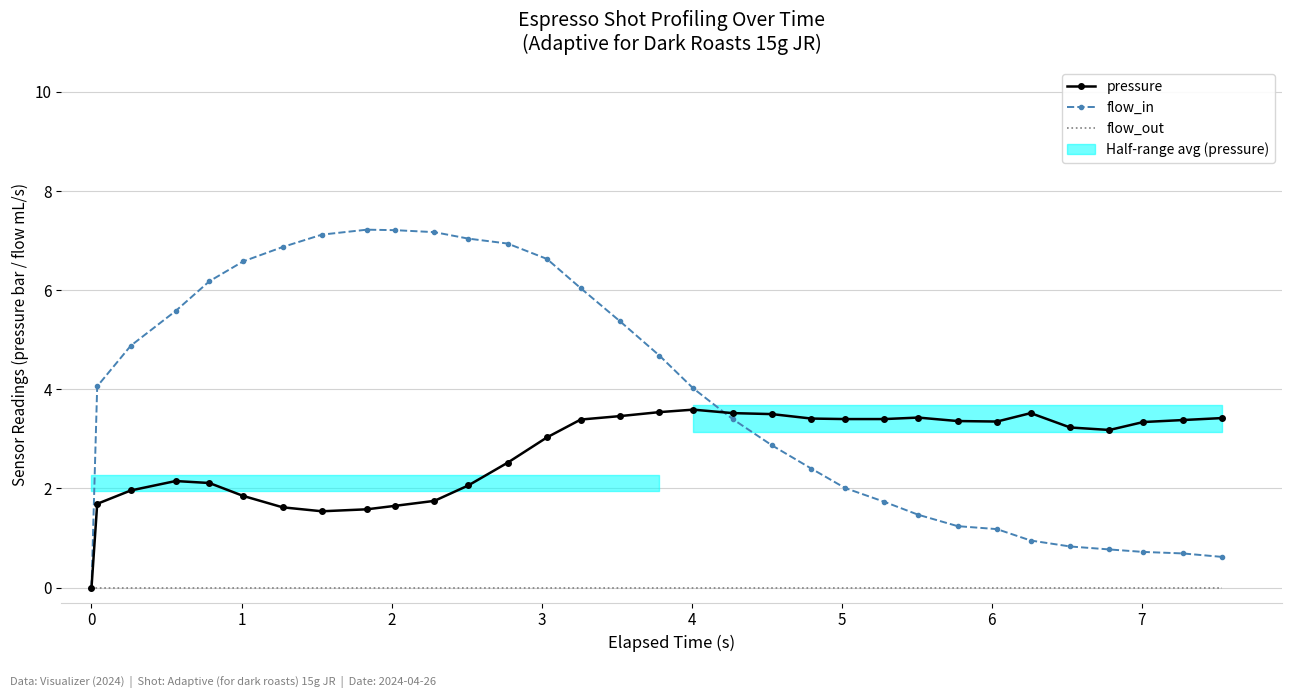

Does the chart have visible grid lines?

Yes